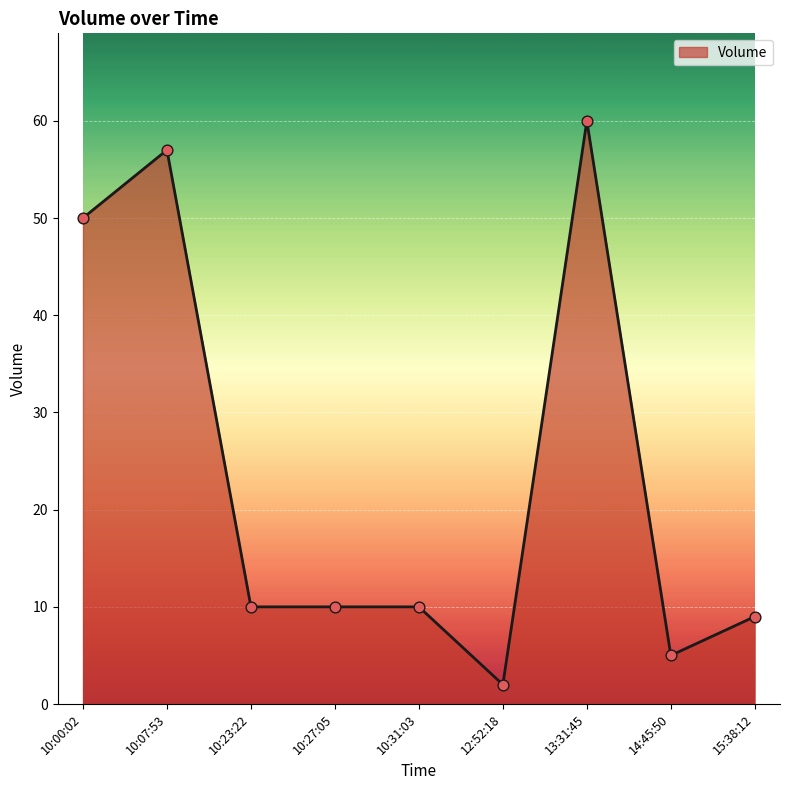

What is the ratio of the value at 14:45:50 to the value at 10:27:05?

0.5